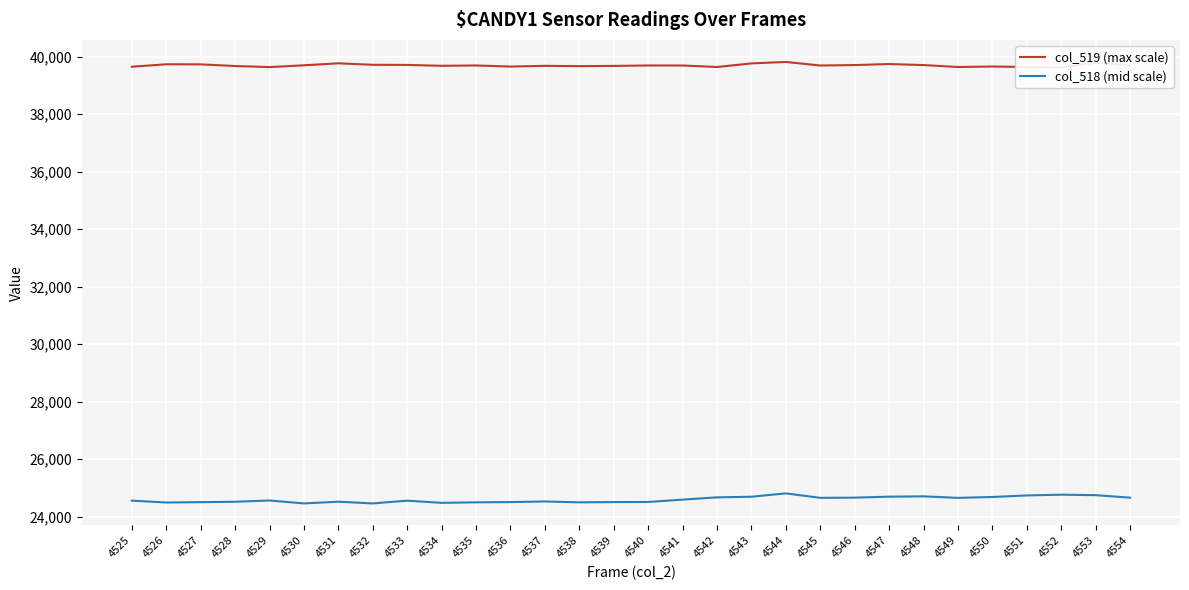

Which label corresponds to the largest value in the chart?

4544